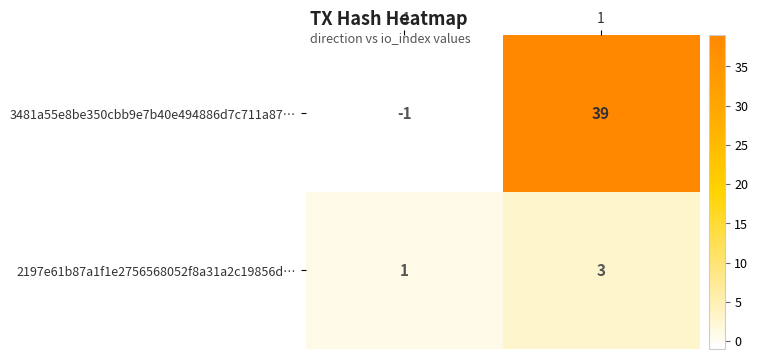

Rank the series at -1 from lowest to highest value.

3481a55e8be350cbb9e7b40e494886d7c711a87…, 2197e61b87a1f1e2756568052f8a31a2c19856d…